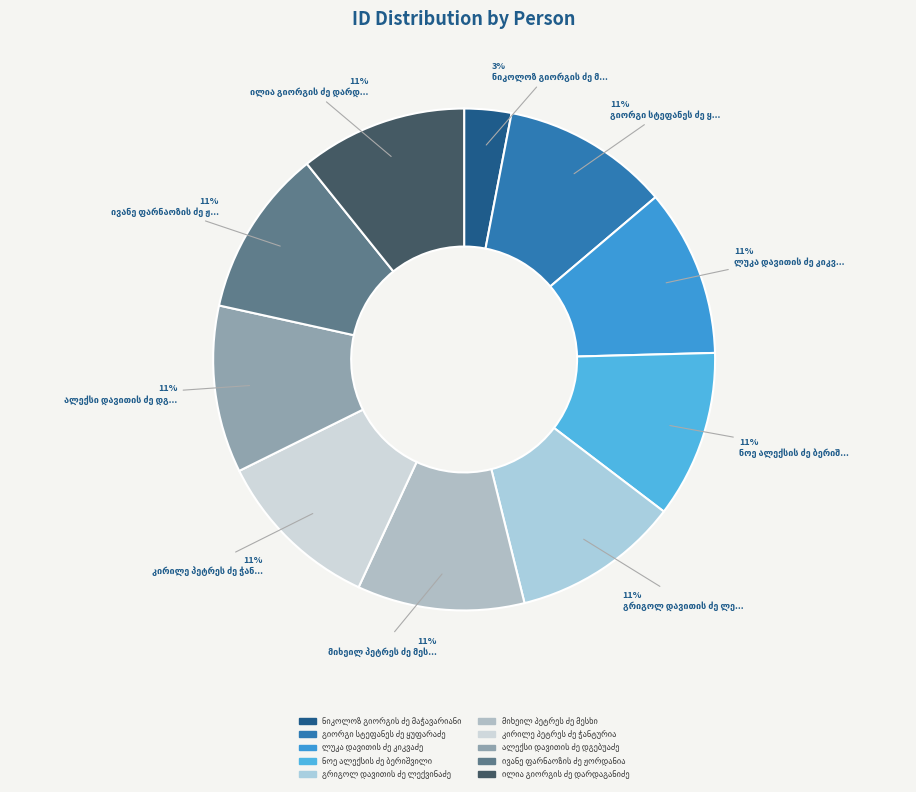

Count the number of slices in the pie.

10